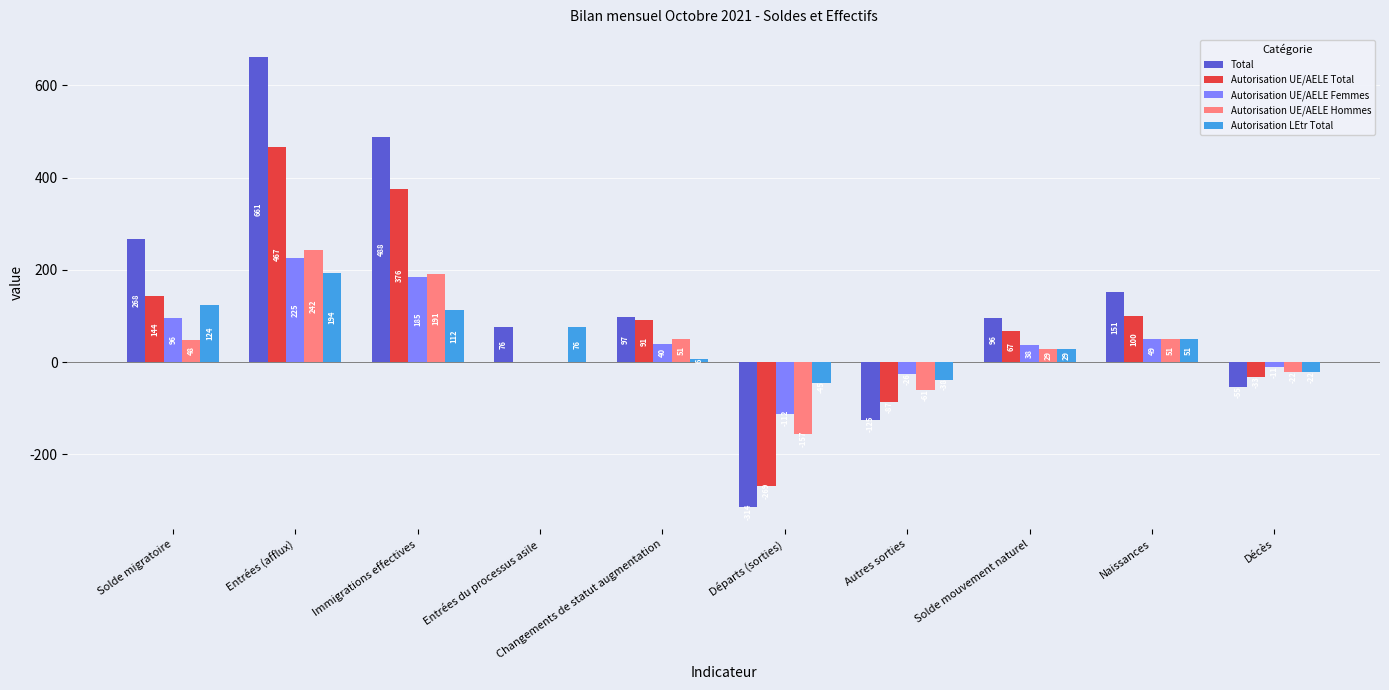

What is the sum of the Total values at Décès and Immigrations effectives?

433